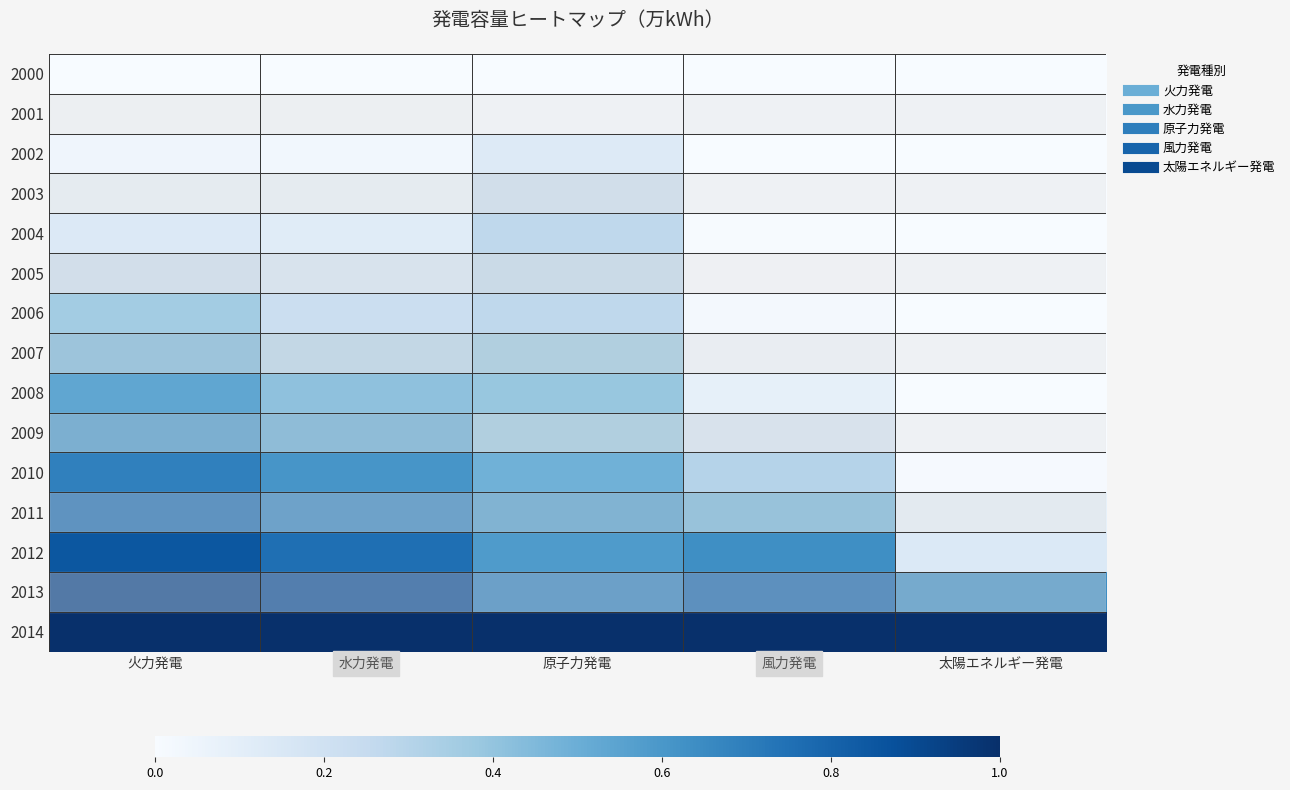

Which label corresponds to the largest value in the chart?

火力発電